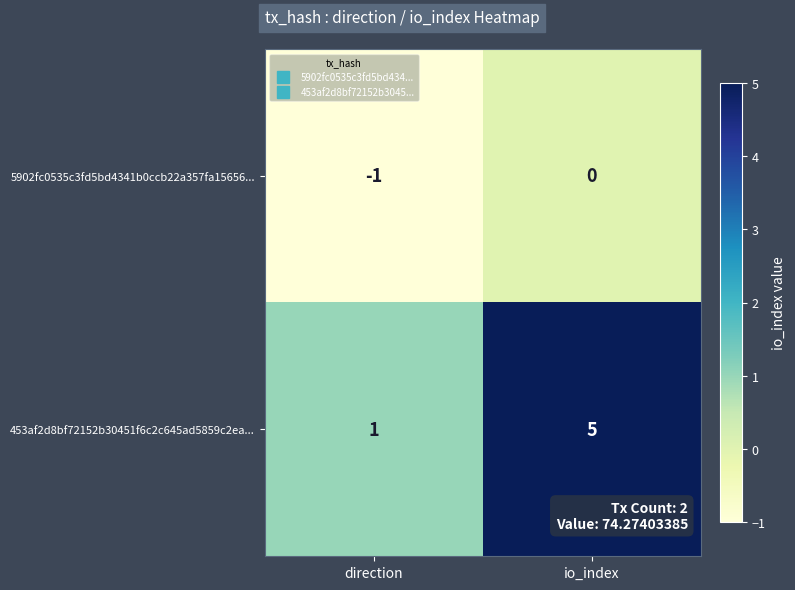

At which category does the chart reach its minimum across all series?

direction